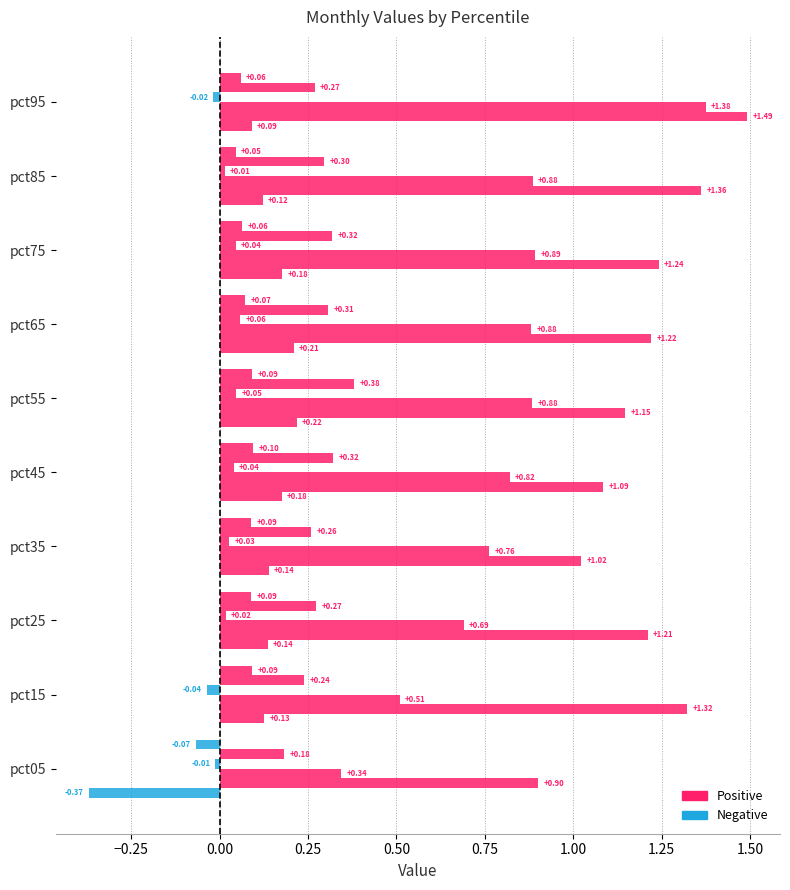

How many distinct data groups are displayed?

6